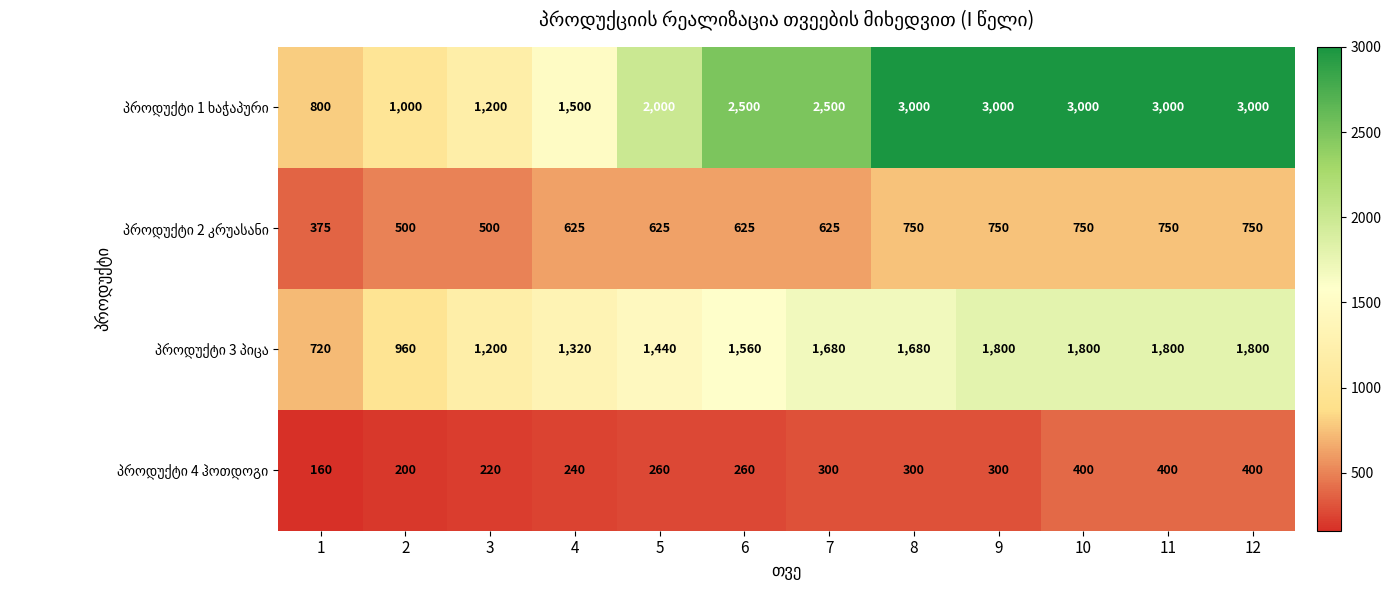

At how many categories does at least one series exceed 587?

12